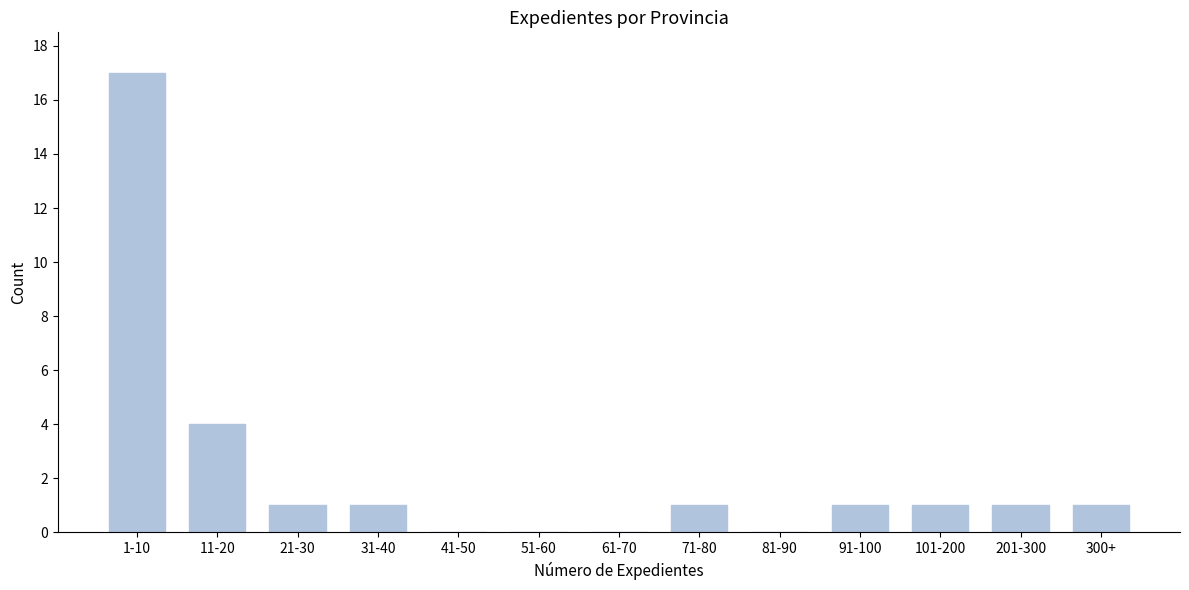

Reading left to right, transcribe all the data shown in this chart.

1-10=17	11-20=4	21-30=1	31-40=1	41-50=0	51-60=0	61-70=0	71-80=1	81-90=0	91-100=1	101-200=1	201-300=1	300+=1